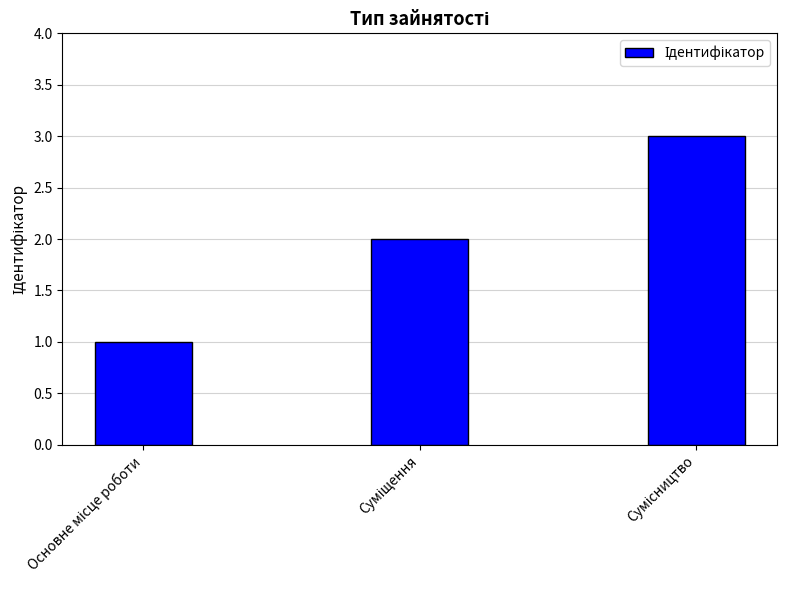

What is the sum of all values?

6